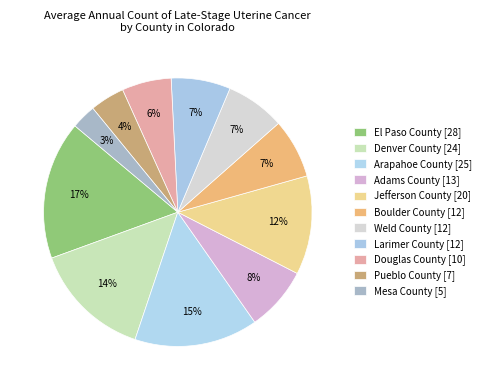

Is there a majority slice in this chart?

No